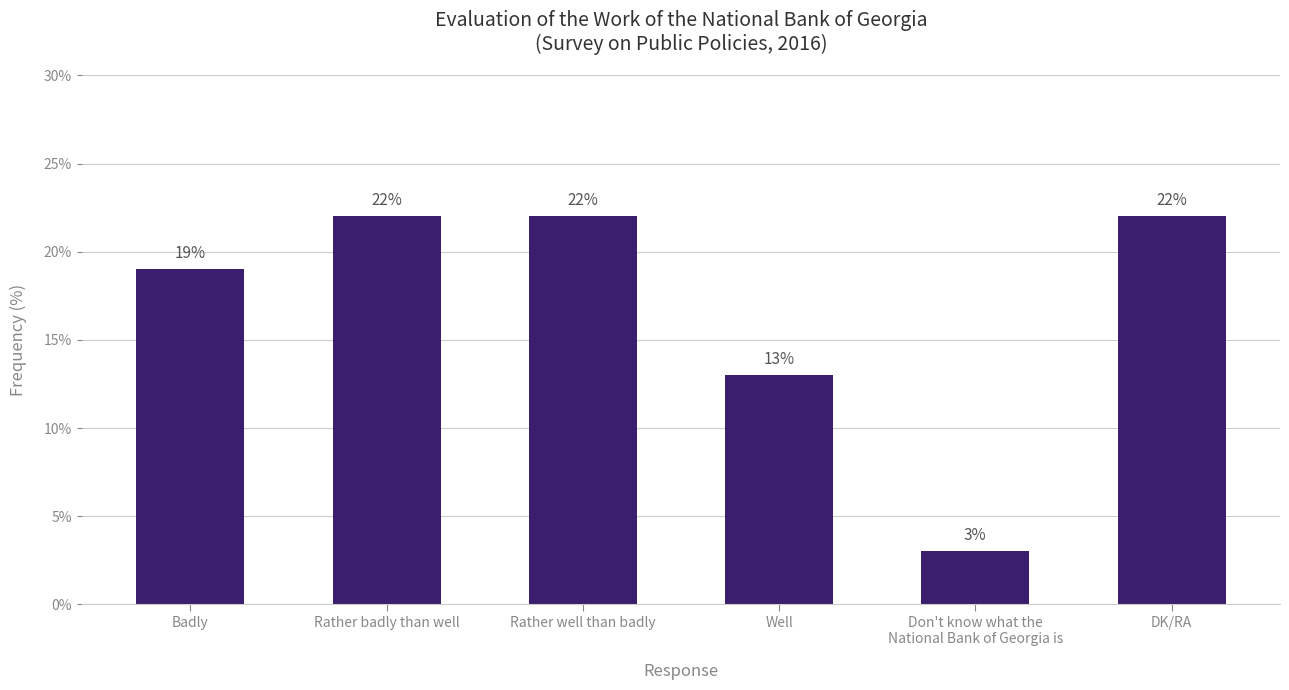

The value at DK/RA is 38. True or false?

False